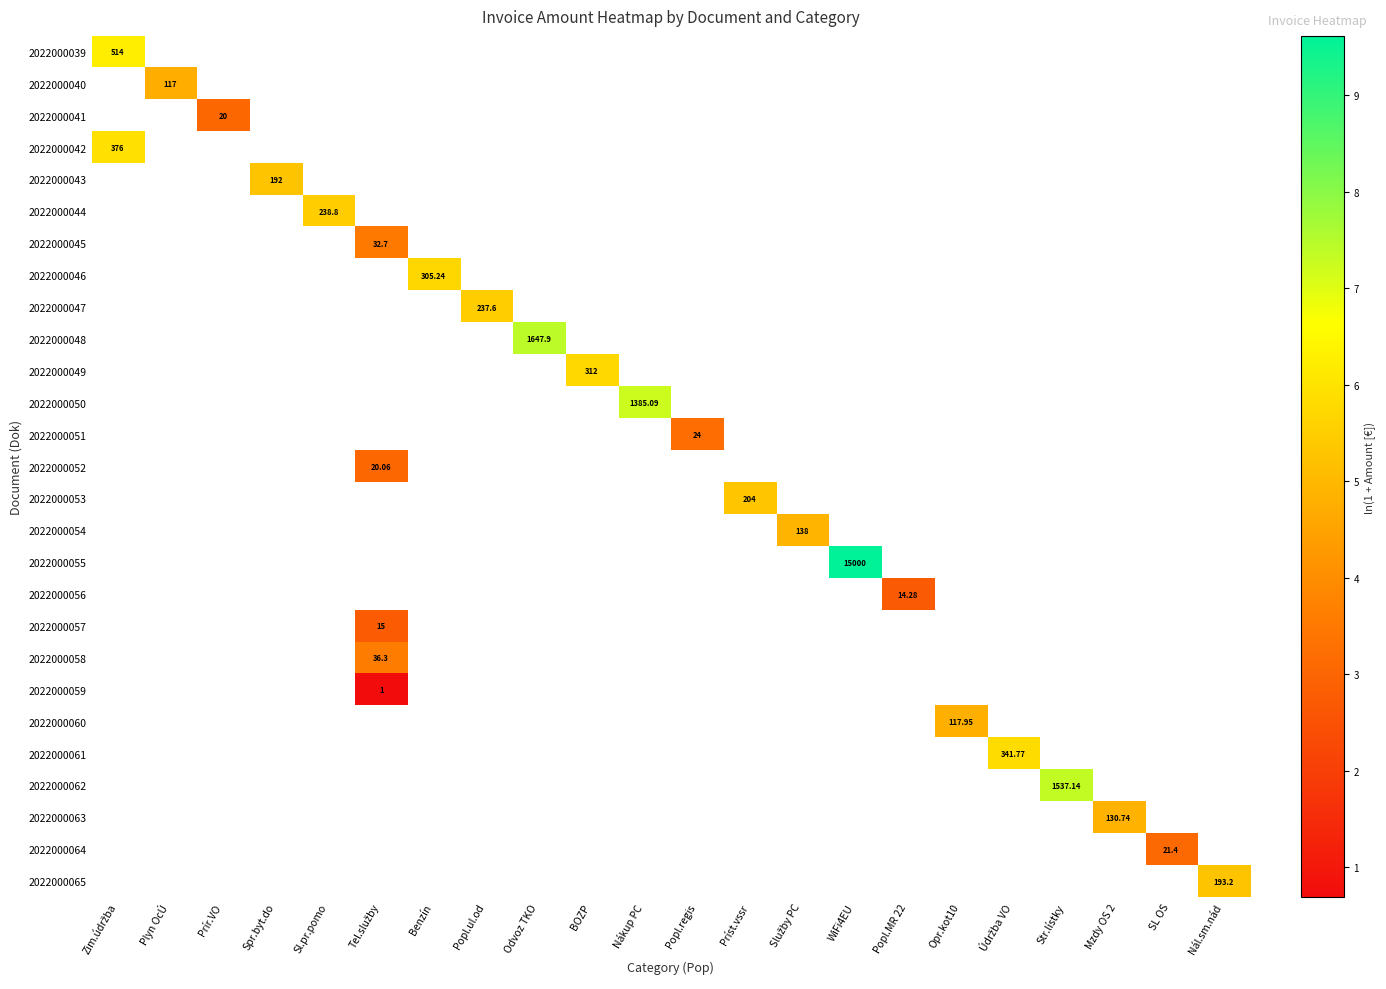

What is the smallest value displayed?

0.7